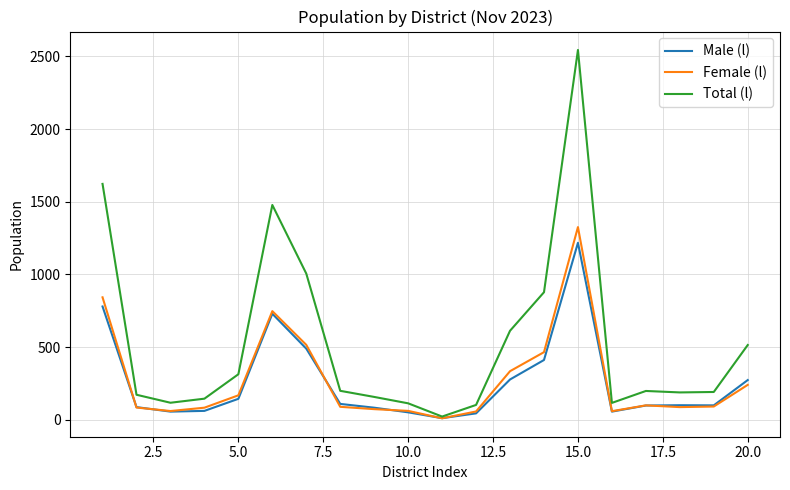

Does the chart have visible grid lines?

Yes